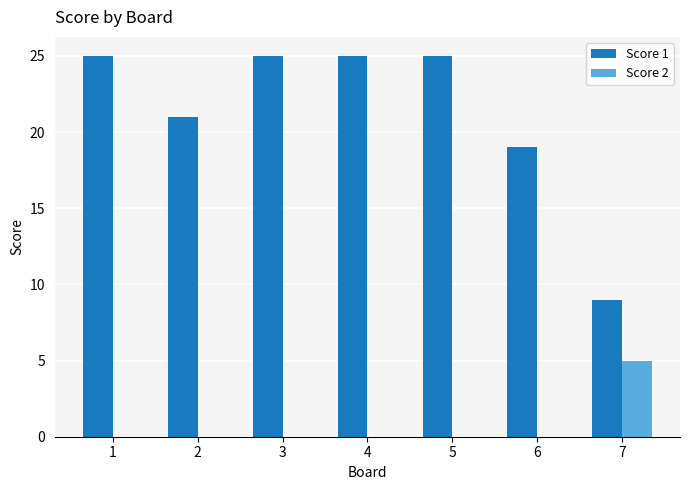

True or false: Score 2 has a value of -2 at 5.

False